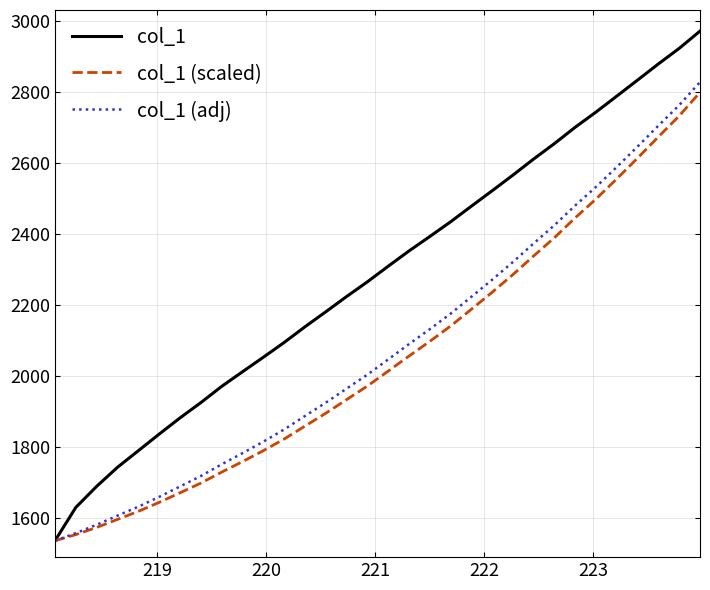

Which series has the widest spread of values?

col_1